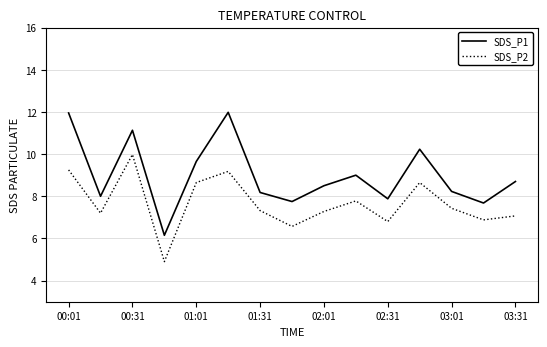

True or false: SDS_P1 and SDS_P2 cross at least once.

False